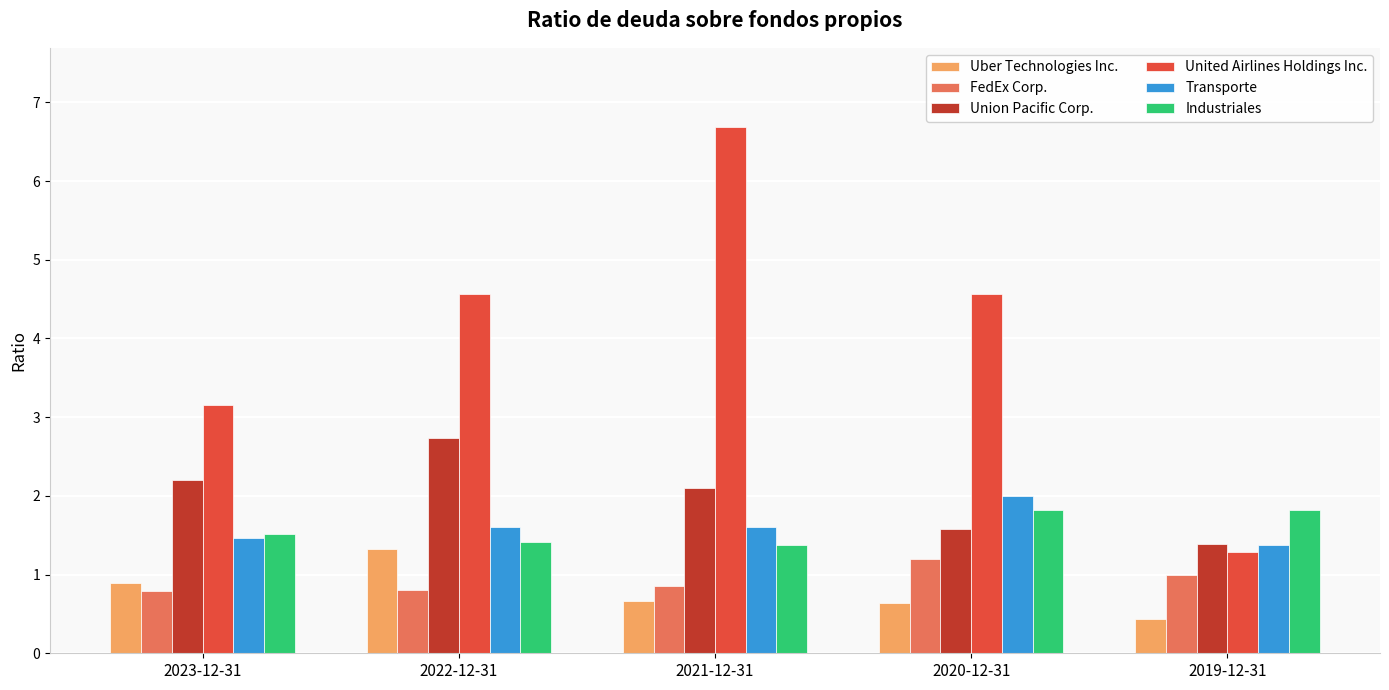

What are all the series names shown in the legend?

Uber Technologies Inc., FedEx Corp., Union Pacific Corp., United Airlines Holdings Inc., Transporte, Industriales